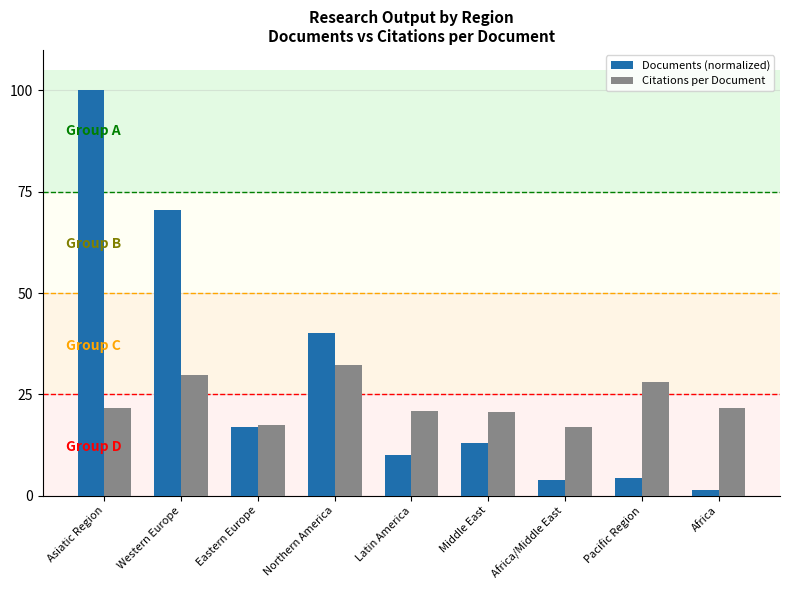

What is the difference between the second highest and minimum values in the Documents (normalized) series?

69.2